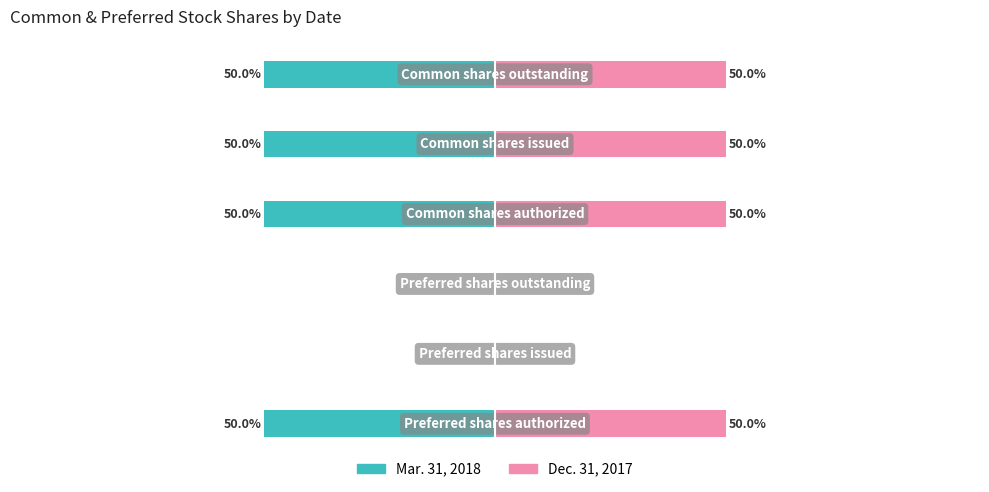

What is the average value of the Dec. 31, 2017 series?

33